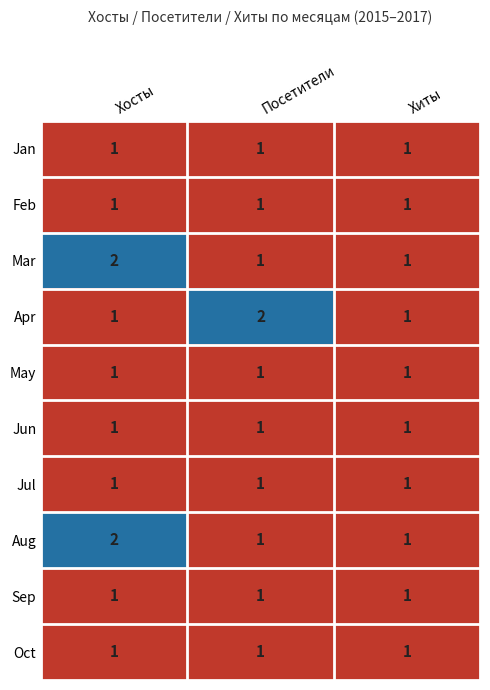

What is the total value across all series at Посетители?

11